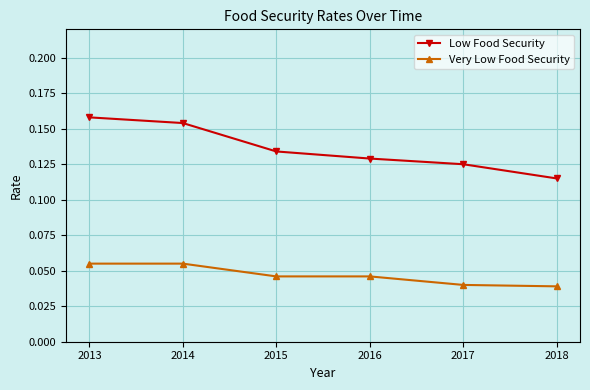

List the series in order of their peak value, lowest first.

Very Low Food Security, Low Food Security